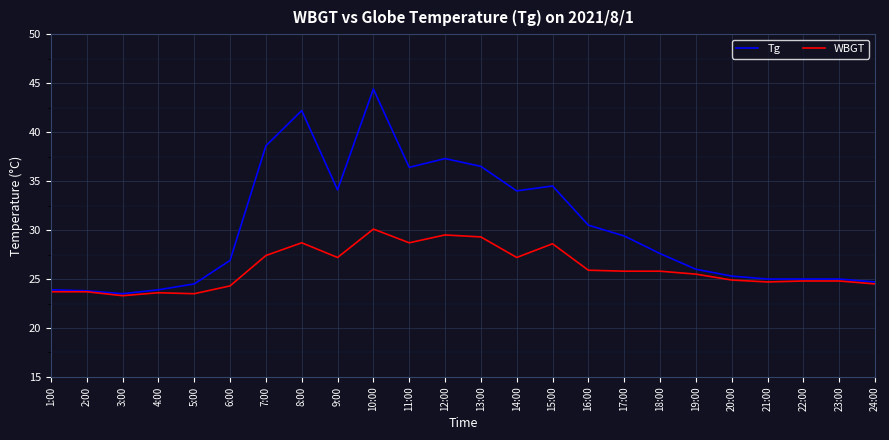

Which series has the largest total across all categories?

Tg